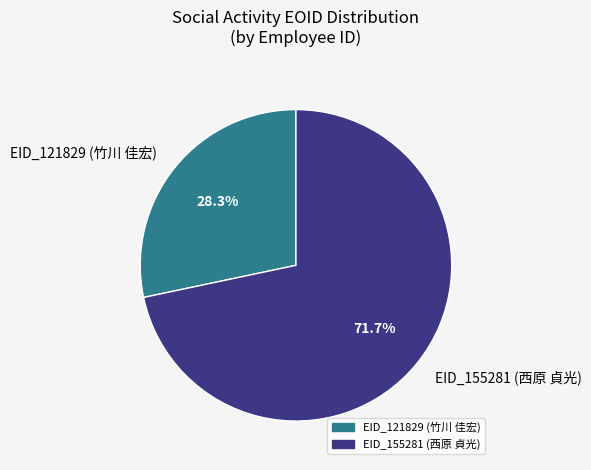

Which has a higher value, EID_155281 (西原 貞光) or EID_121829 (竹川 佳宏)?

EID_155281 (西原 貞光)